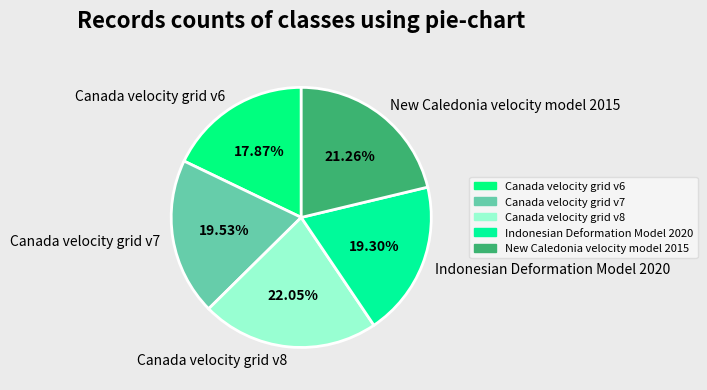

Combined, do Indonesian Deformation Model 2020 and Canada velocity grid v6 account for over 50%?

No